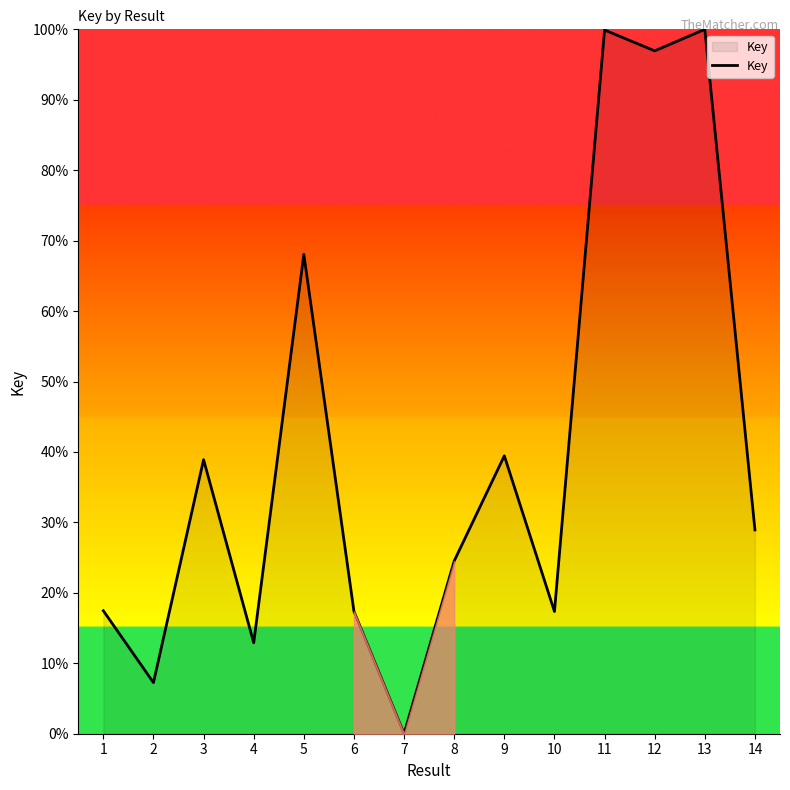

Approximately how many times larger is the value at 11 compared to 6?

5.8